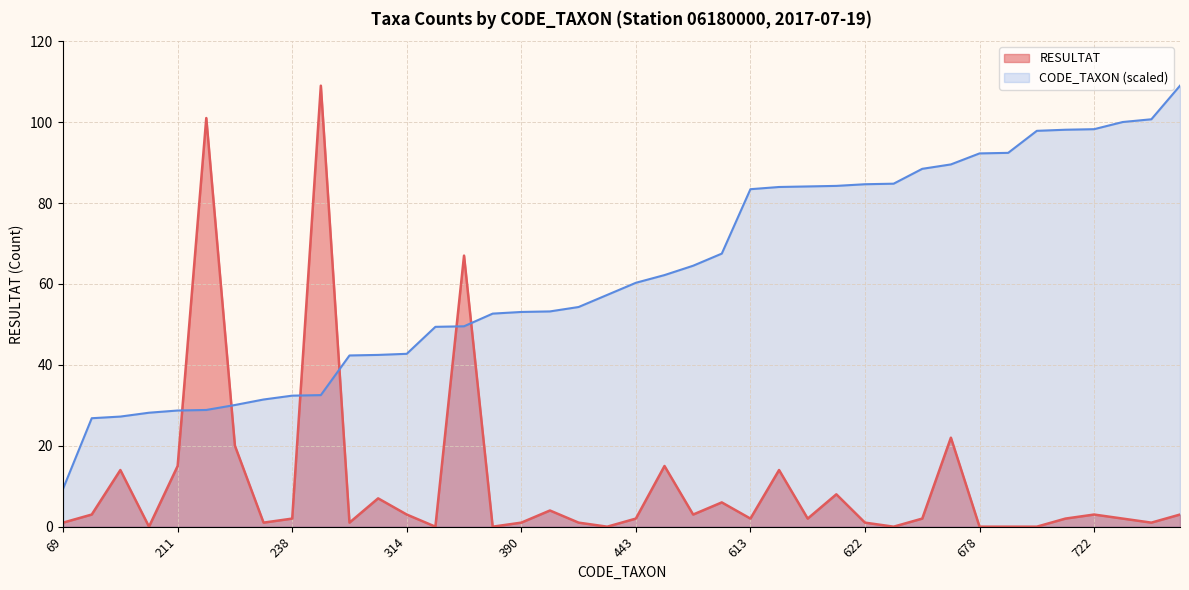

At which category does the chart reach its minimum across all series?

207